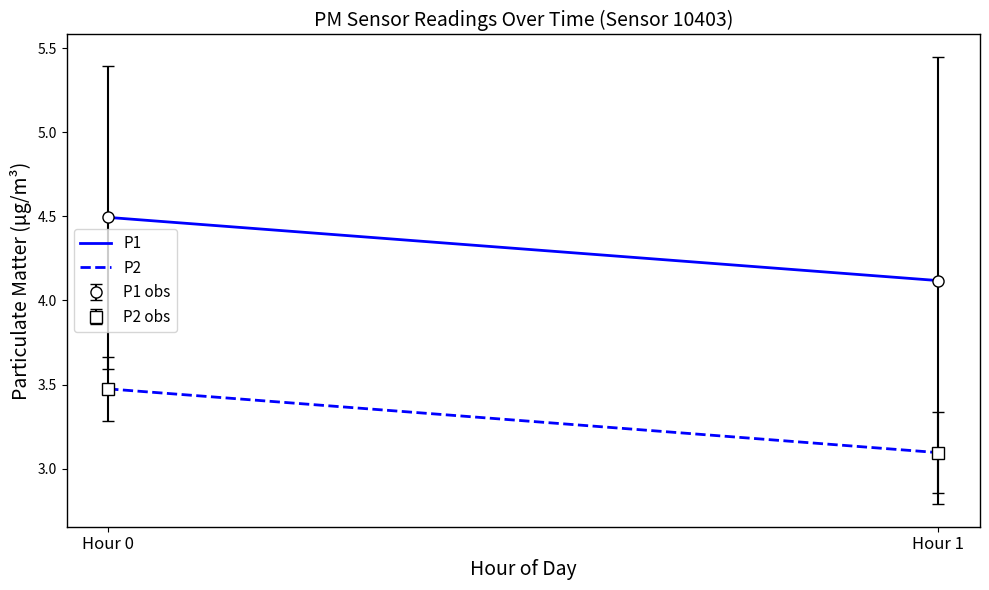

What is the difference between the P2 values at Hour 0 and Hour 1?

0.4